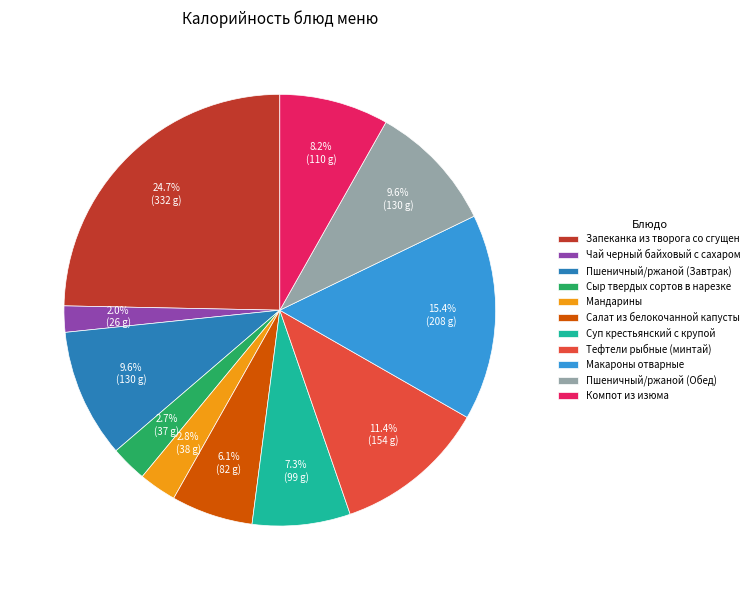

What percentage is the Пшеничный/ржаной (Завтрак) slice, to the nearest percent?

10%